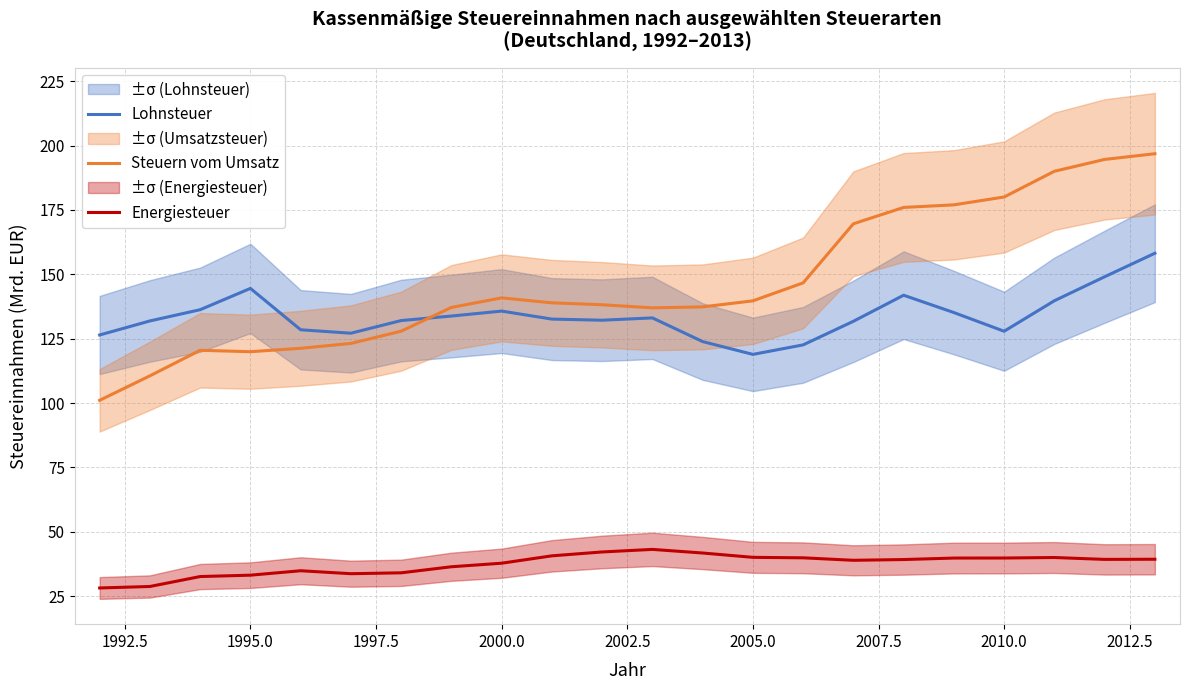

What is the minimum value for Steuern vom Umsatz?

101.1